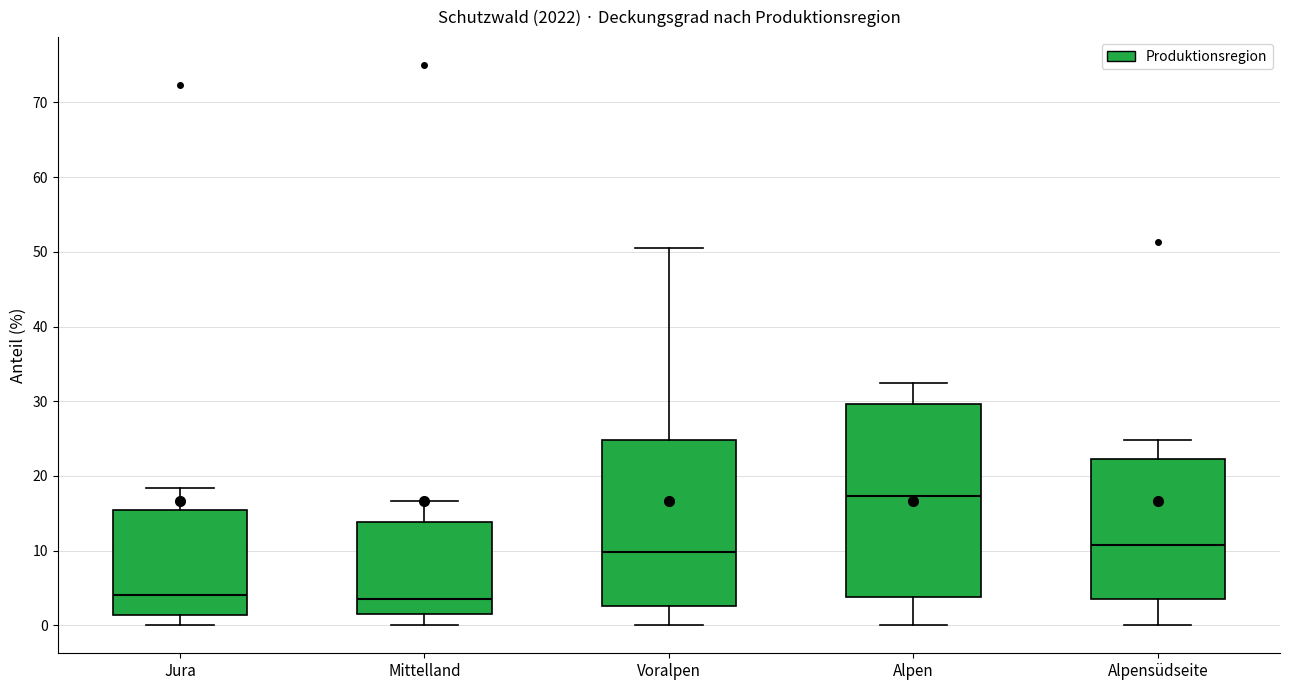

Reading left to right, transcribe this box plot: for each box, give where its median line is, the range the box spans, and where its two whiskers end, as read against the y-axis. The values are not printed on the chart, so give them approximately, as read against the axis.

Jura: median 4, box 1 to 15, whiskers 0 to 18
Mittelland: median 4, box 2 to 14, whiskers 0 to 17
Voralpen: median 10, box 3 to 25, whiskers 0 to 51
Alpen: median 17, box 4 to 30, whiskers 0 to 32
Alpensüdseite: median 11, box 4 to 22, whiskers 0 to 25